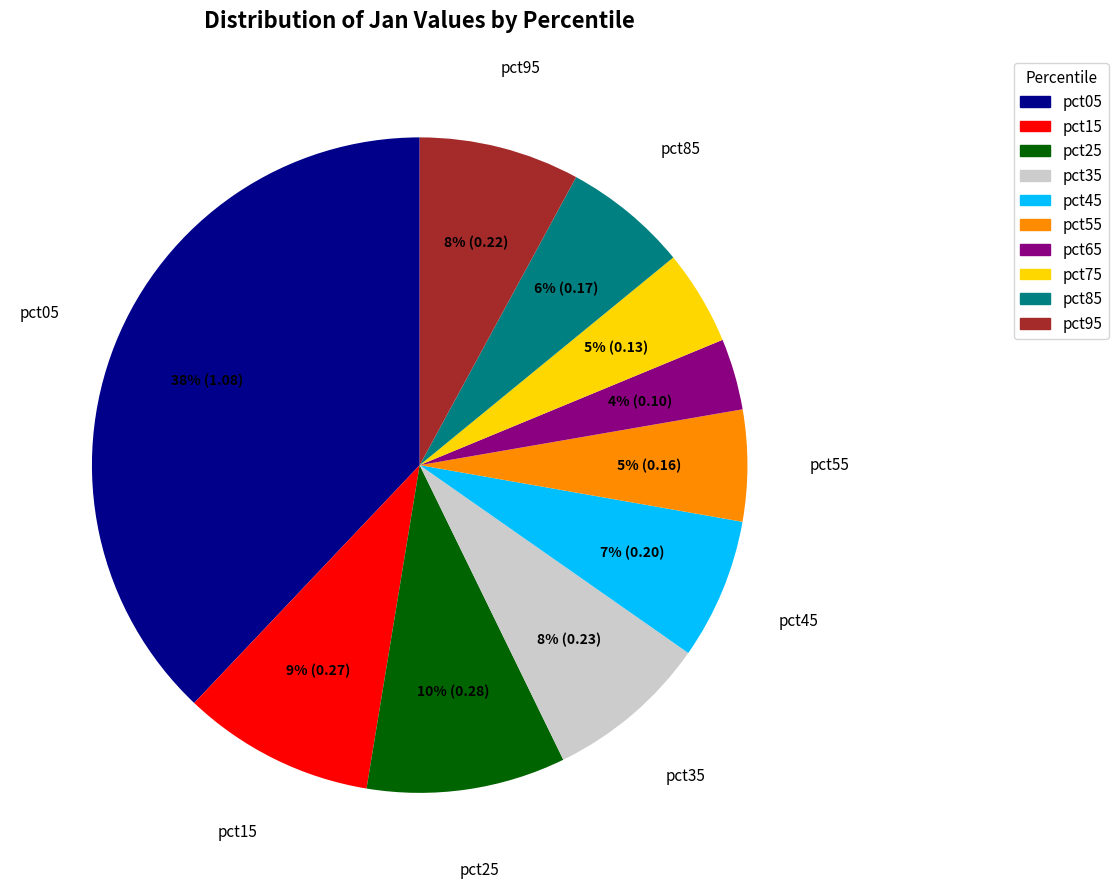

Is it true that pct25 is 10% of the pie?

True